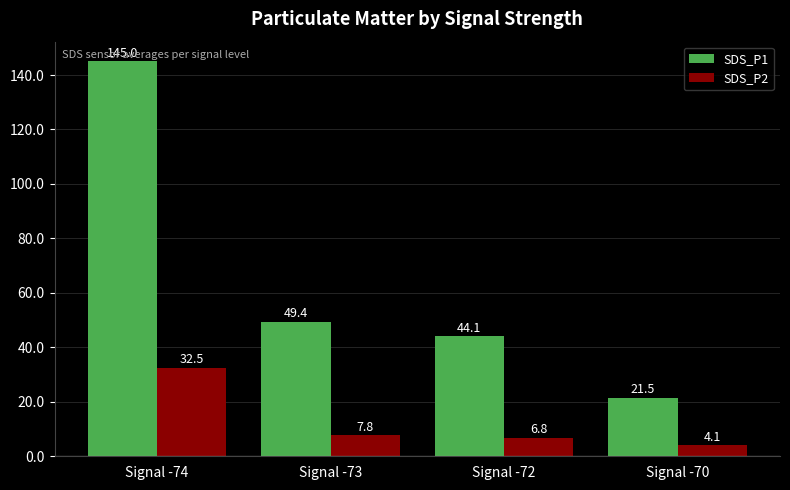

What is the approximate value of SDS_P1 at Signal -73?

49.4